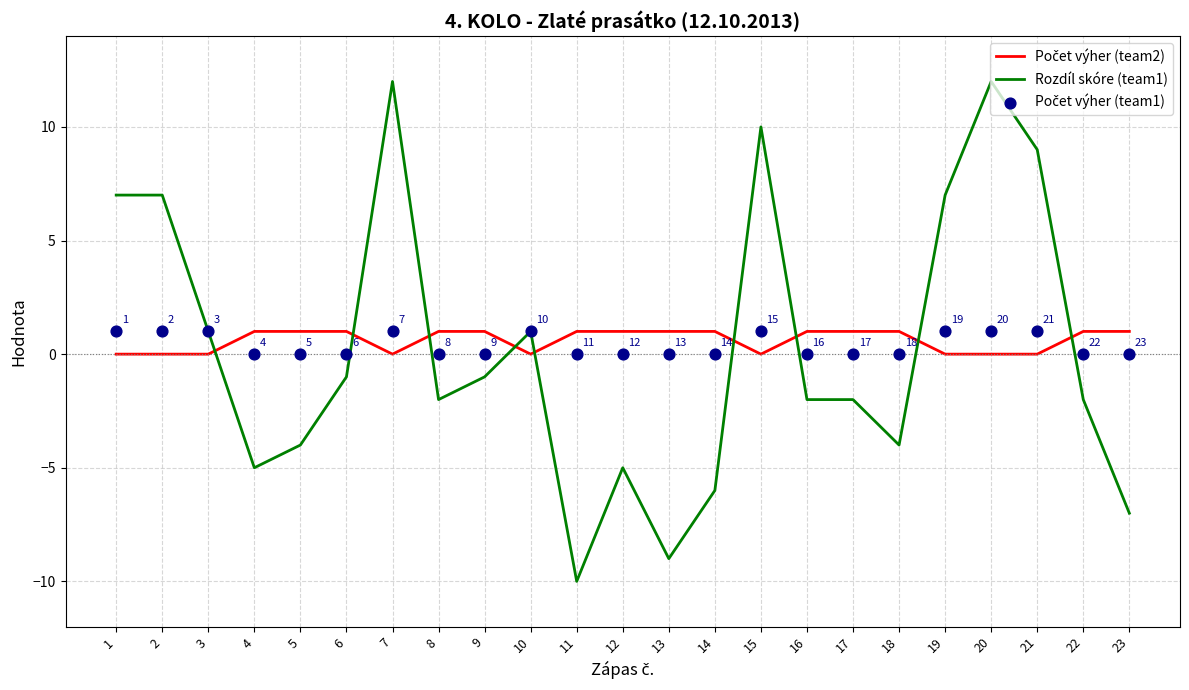

Is the value of Rozdíl skóre (team1) at 15 greater than the value of Počet výher (team2) at 14?

Yes